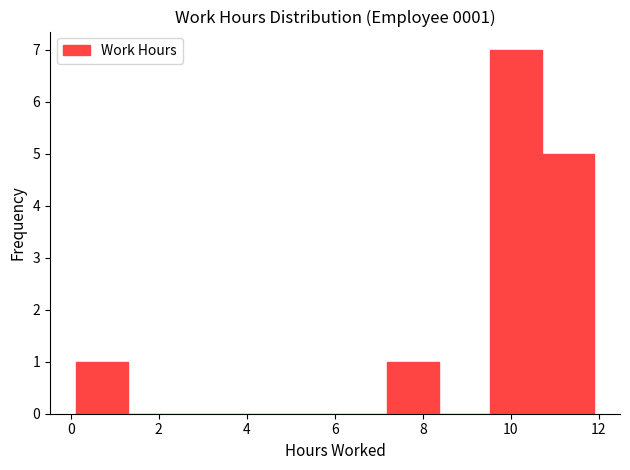

Over which range of the x-axis is the bar tallest?

9.6 to 10.8